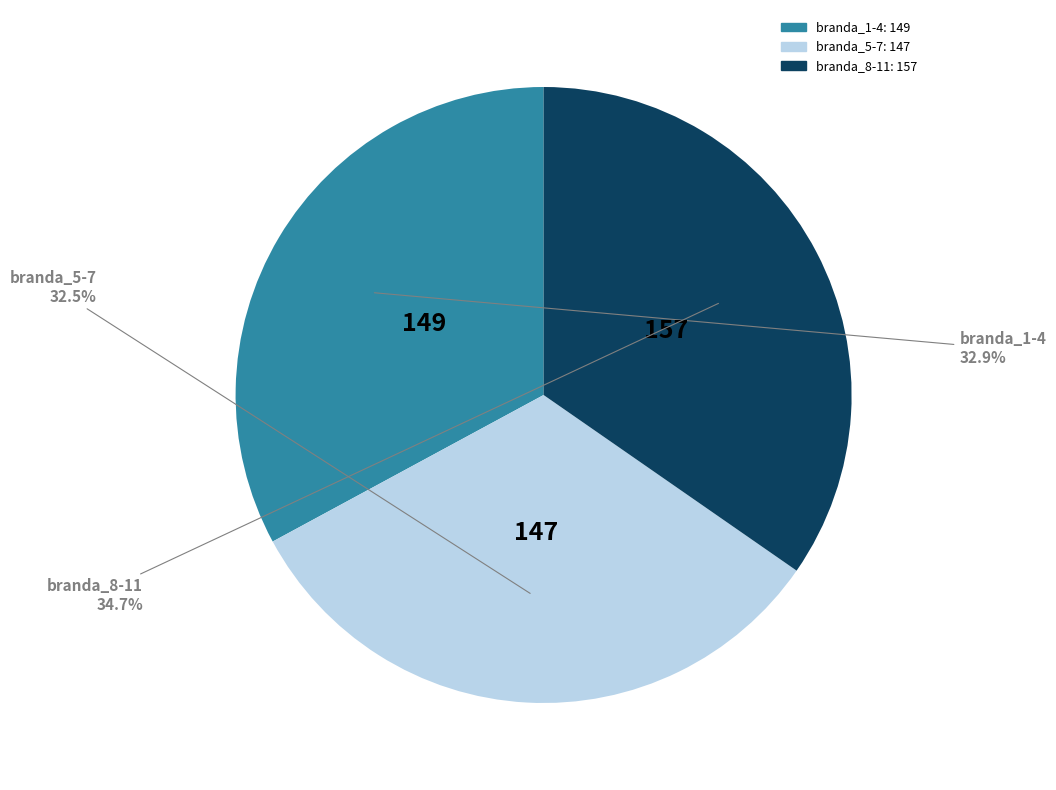

Does any single category account for the majority?

No